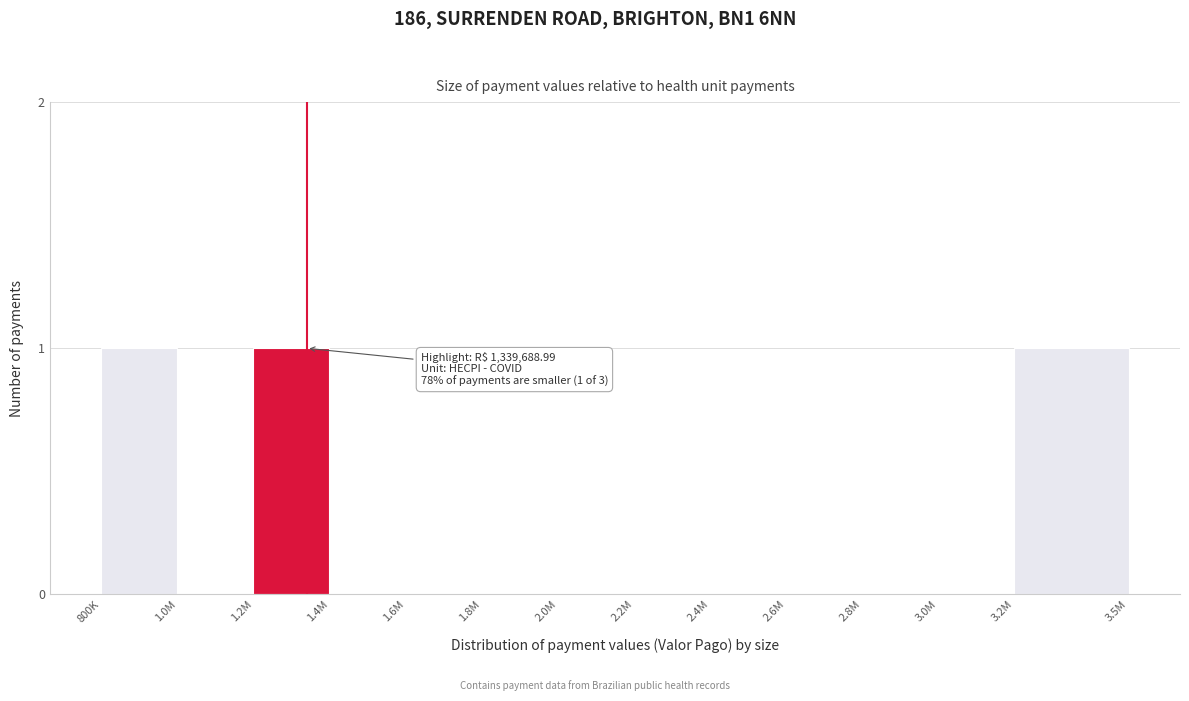

Reading right to left, what are all the values shown in this chart?

3.2M=1	3.0M=0	2.8M=0	2.6M=0	2.4M=0	2.2M=0	2.0M=0	1.8M=0	1.6M=0	1.4M=0	1.2M=1	1.0M=0	800K=1